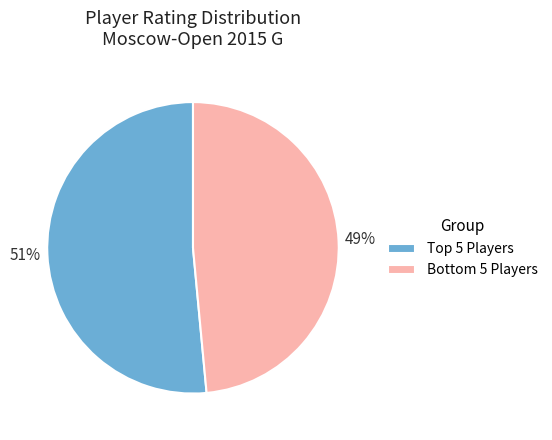

How many segments does this pie chart have?

2